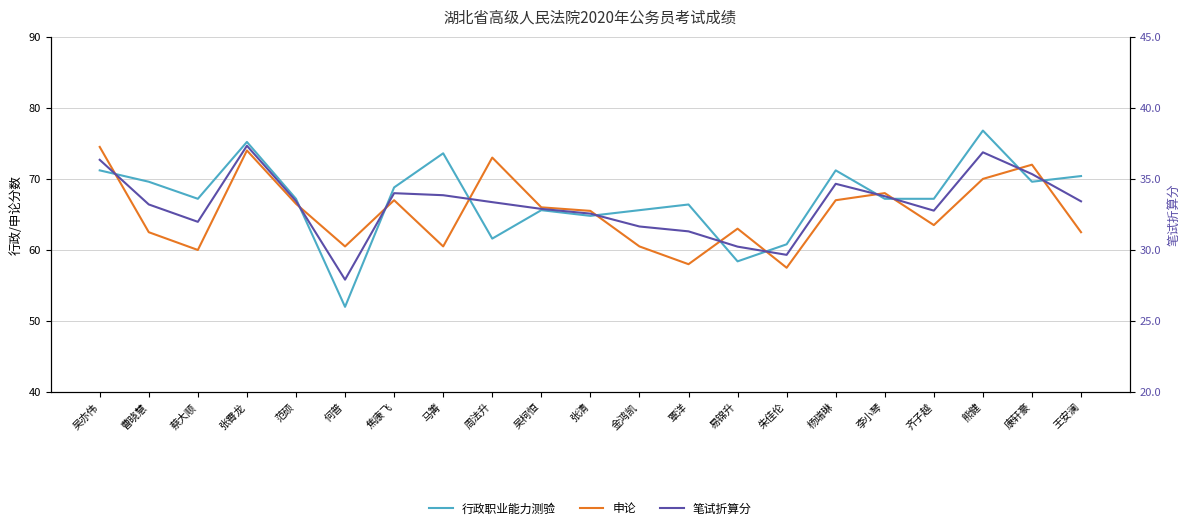

What is the label of the 7th point from the left?

焦康飞